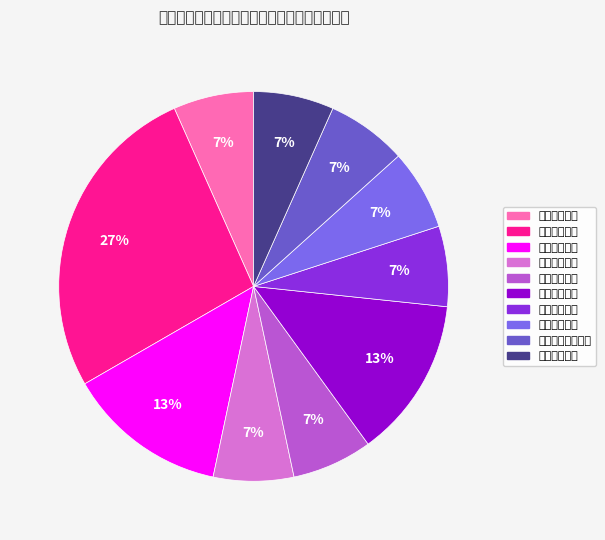

Combined, do 初中历史教师 and 初中政治教师 account for over 50%?

No